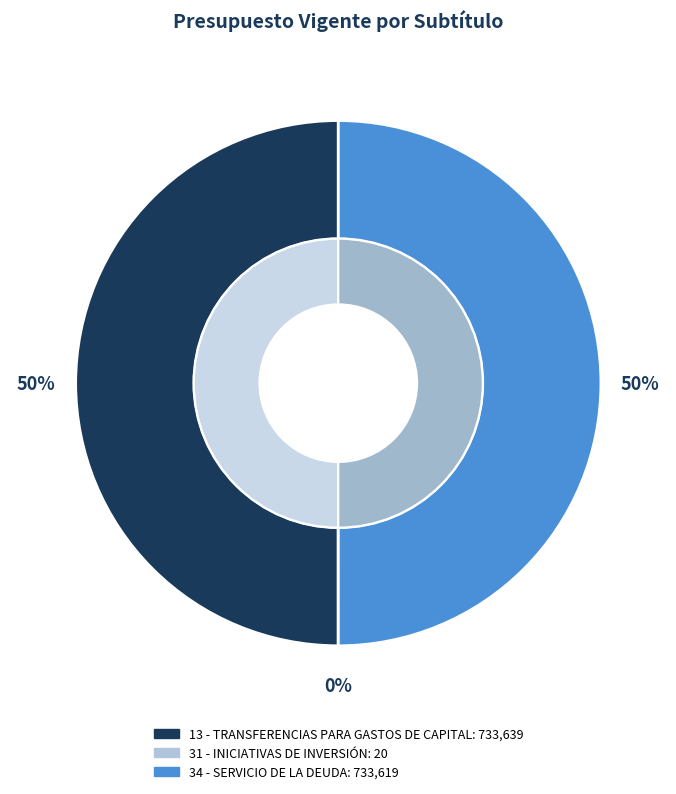

How many segments does this pie chart have?

3